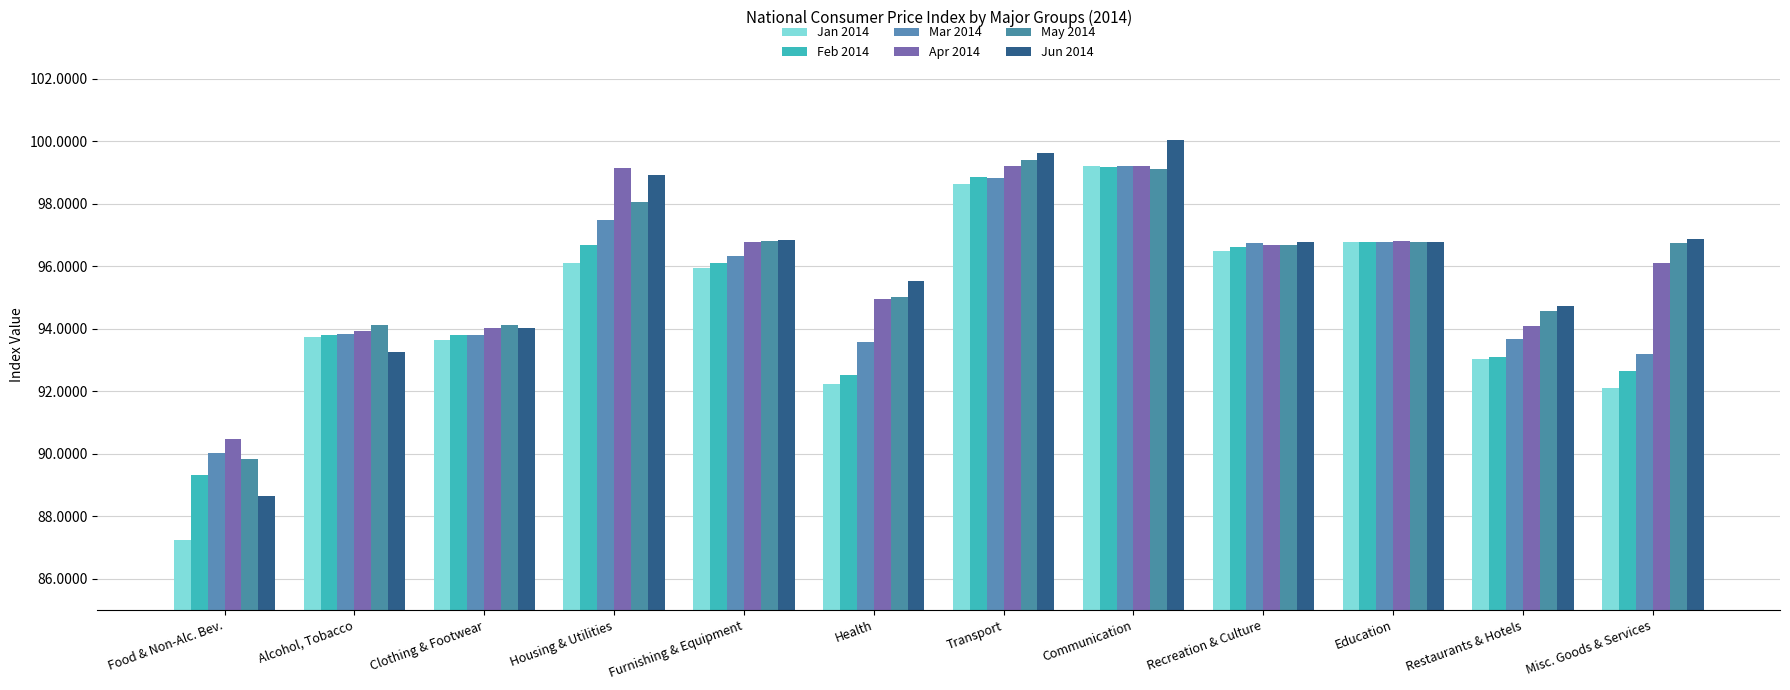

What is the approximate value of Apr 2014 at Clothing & Footwear?

94.0